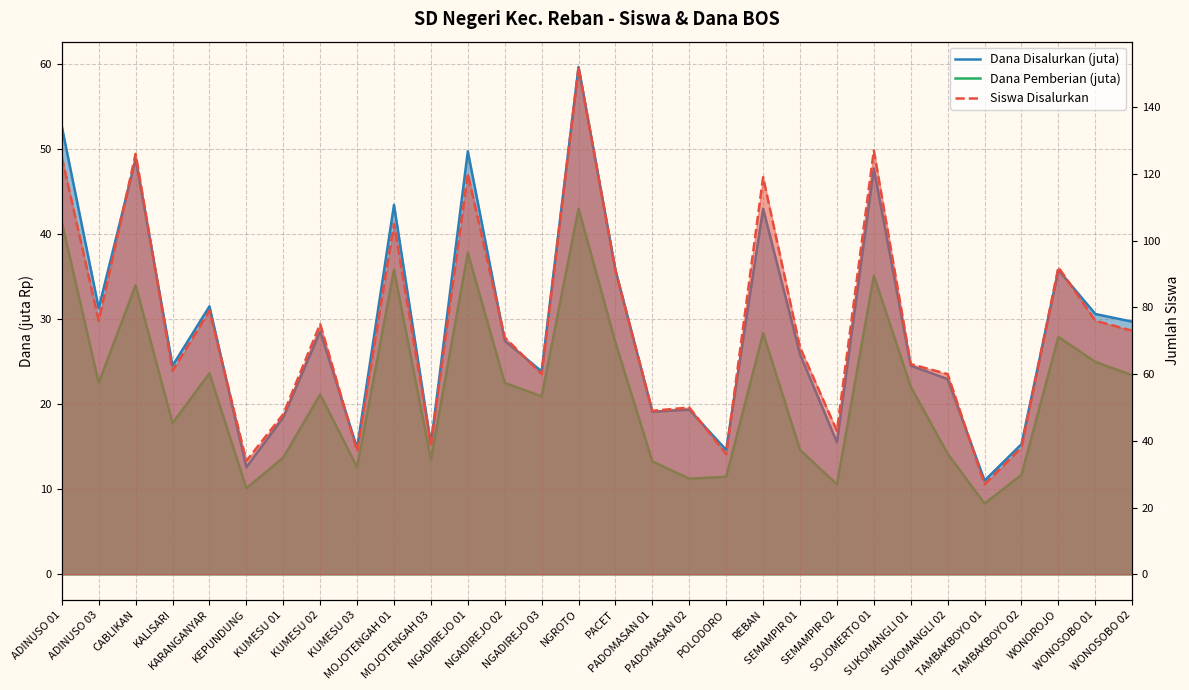

How many data points in Siswa Disalurkan are above 71?

14